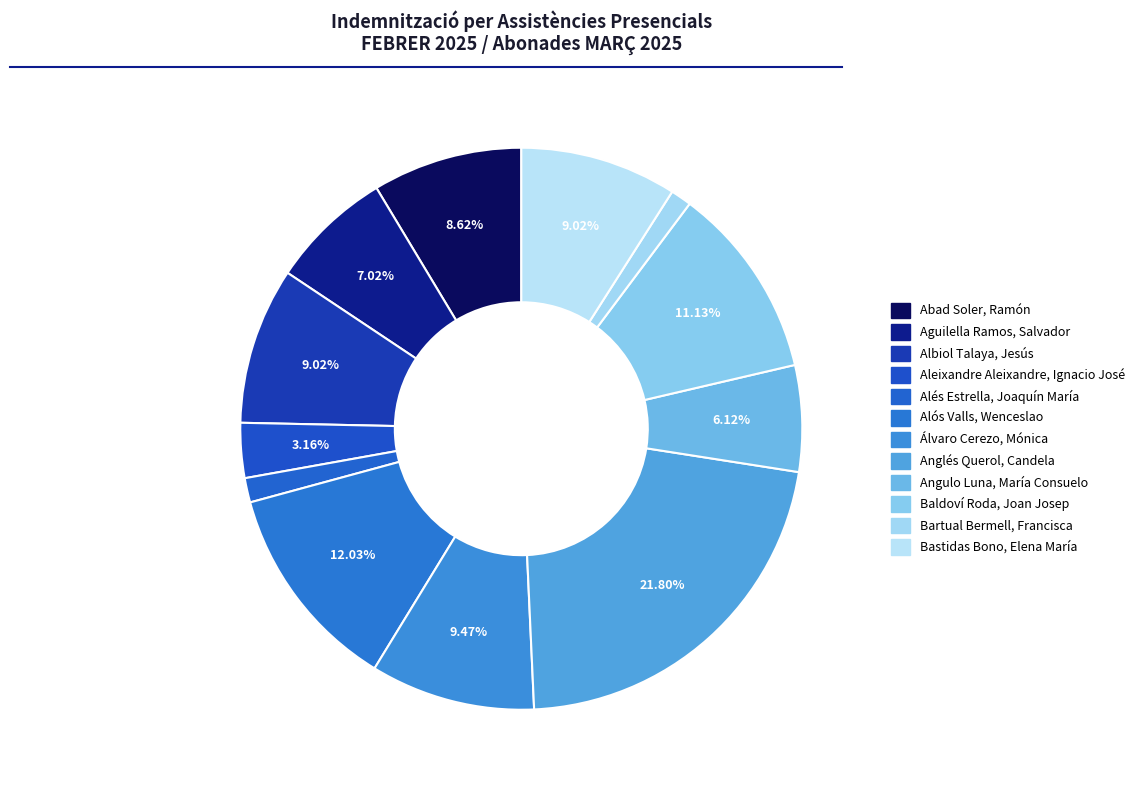

Which slice is the largest?

Anglés Querol, Candela